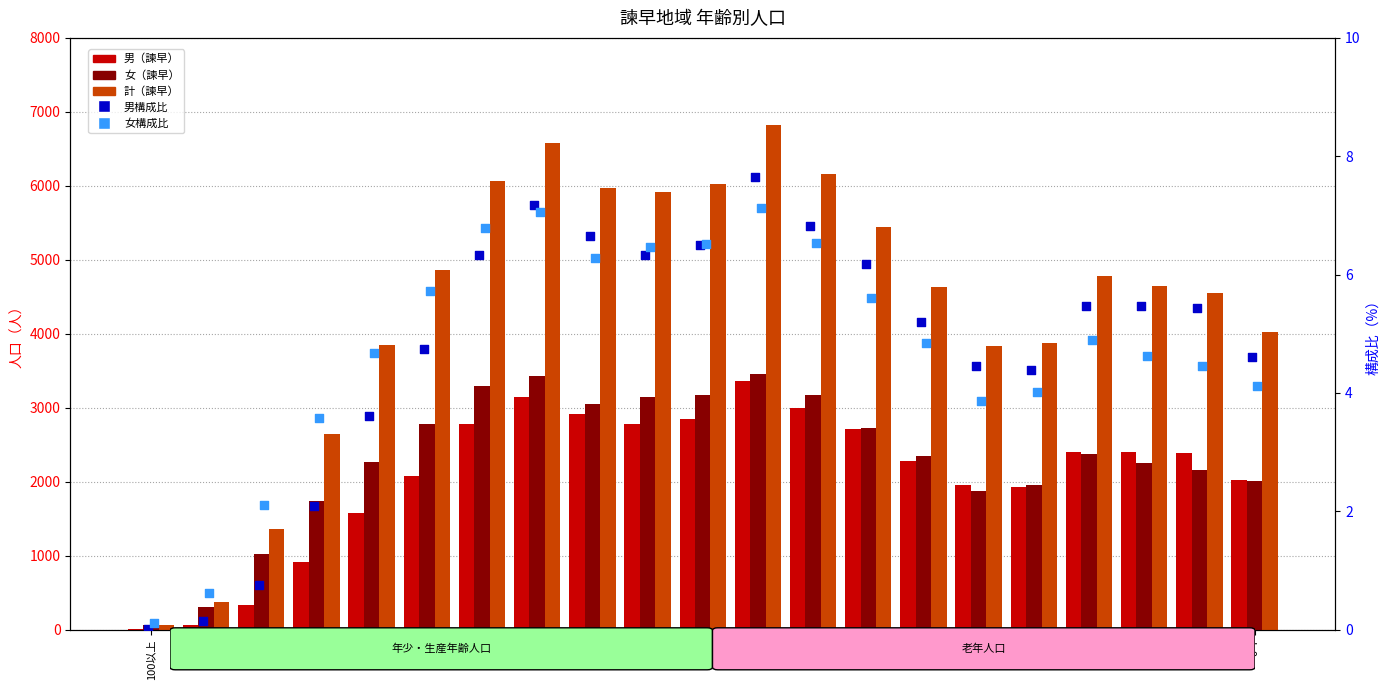

What are all the series names shown in the legend?

男（諫早）, 女（諫早）, 計（諫早）, 男構成比, 女構成比